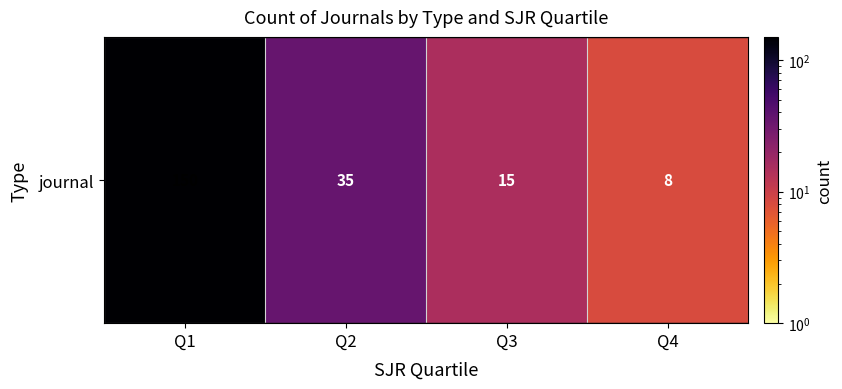

How many data points are less than 35?

2